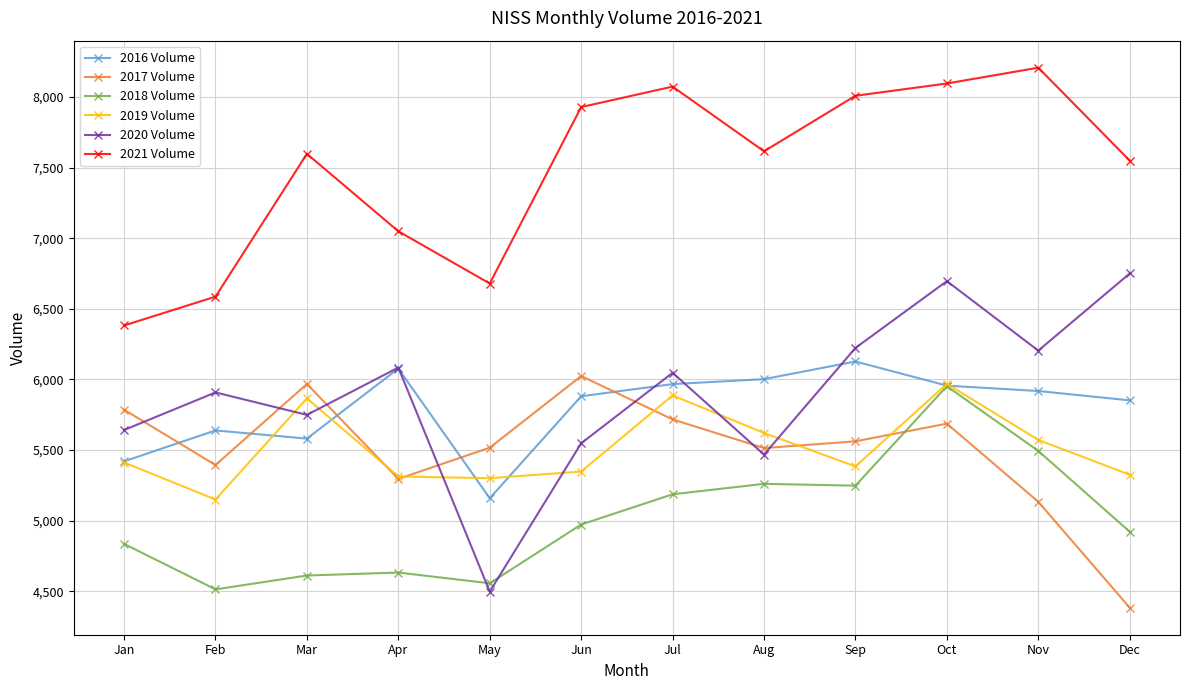

Read the 2019 Volume value at Oct.

5969